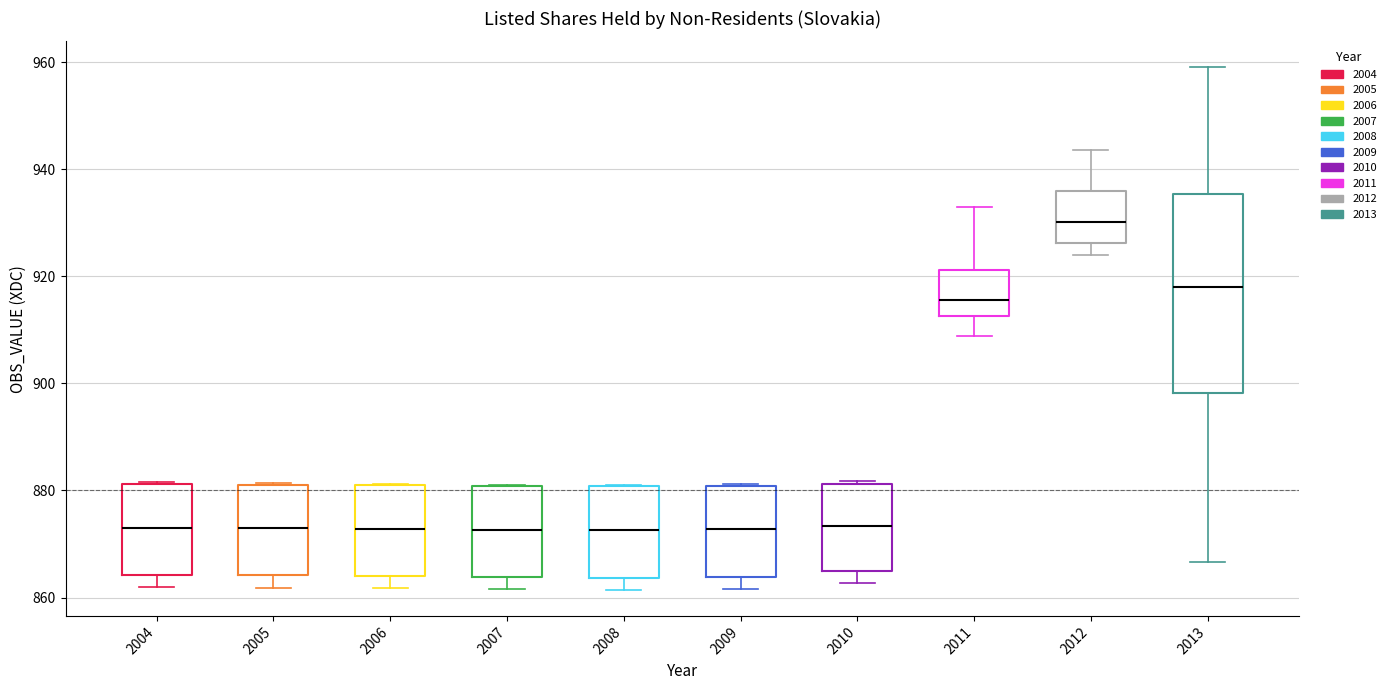

Comparing the boxes themselves (not the whiskers), which one is the tallest?

2013